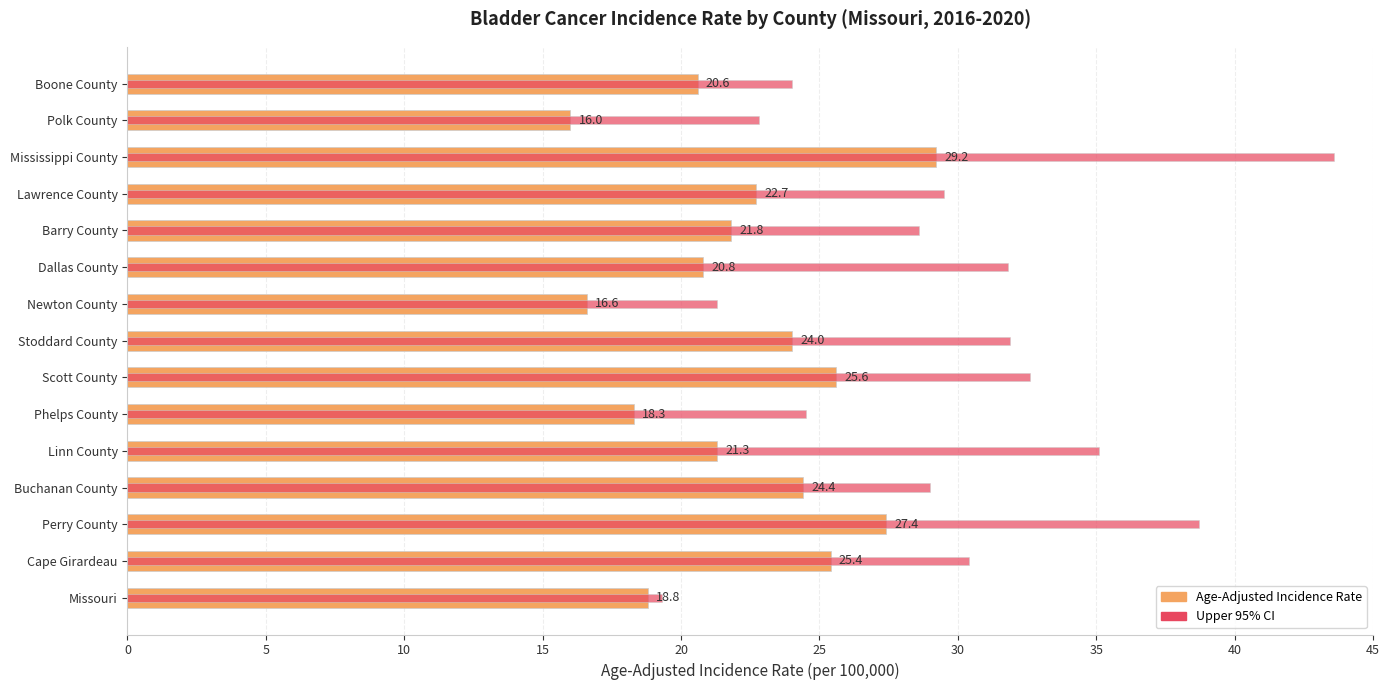

Between Cape Girardeau and Newton County, which series saw the biggest shift?

Upper 95% CI